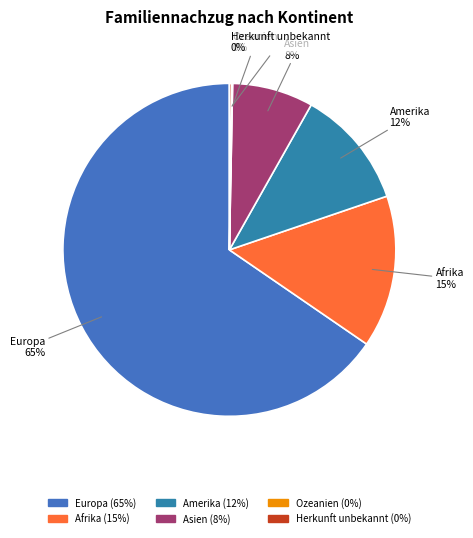

The Amerika slice represents 22% of the pie. True or false?

False